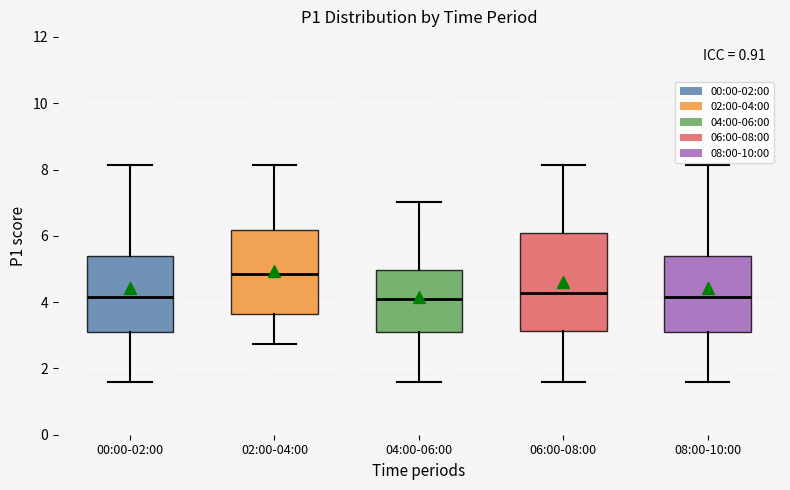

Reading left to right, transcribe this box plot: for each box, give where its median line is, the range the box spans, and where its two whiskers end, as read against the y-axis. The values are not printed on the chart, so give them approximately, as read against the axis.

00:00-02:00: median 4.2, box 3.0 to 5.4, whiskers 1.6 to 8.2
02:00-04:00: median 4.8, box 3.6 to 6.2, whiskers 2.8 to 8.2
04:00-06:00: median 4.2, box 3.0 to 5.0, whiskers 1.6 to 7.0
06:00-08:00: median 4.2, box 3.2 to 6.0, whiskers 1.6 to 8.2
08:00-10:00: median 4.2, box 3.0 to 5.4, whiskers 1.6 to 8.2